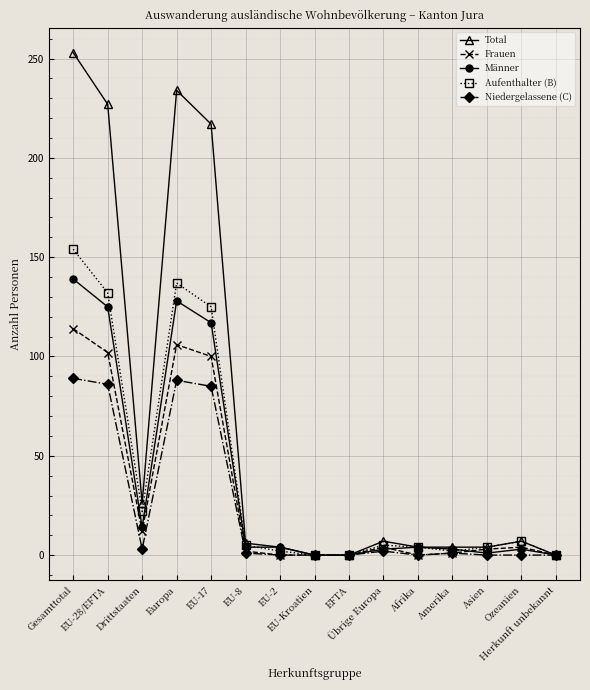

Which series has the largest range (max minus min)?

Total